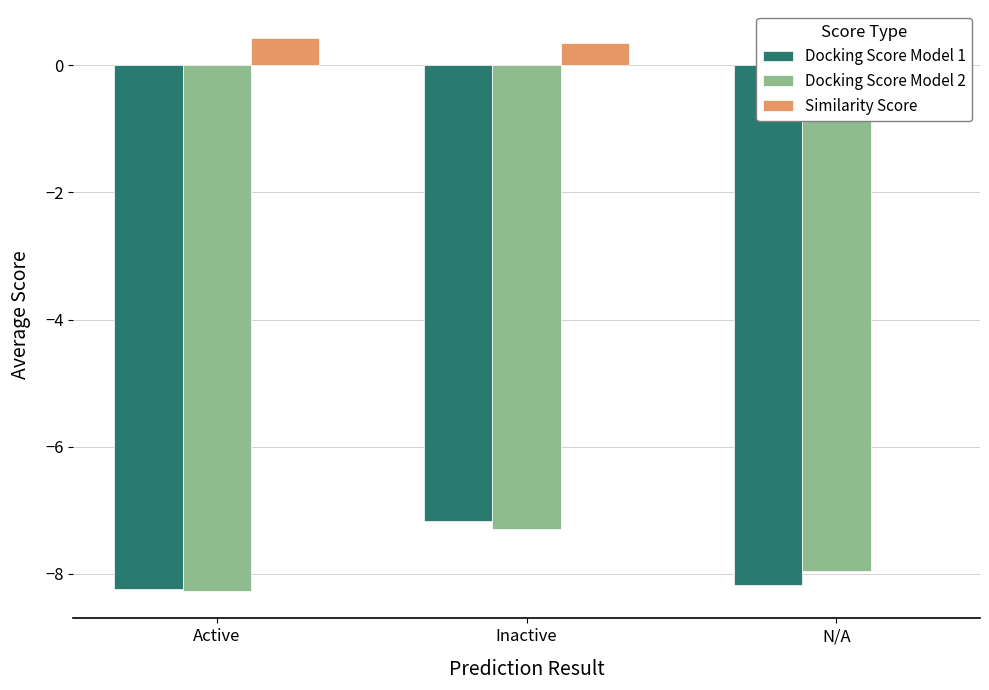

Count the number of categories in the chart.

3